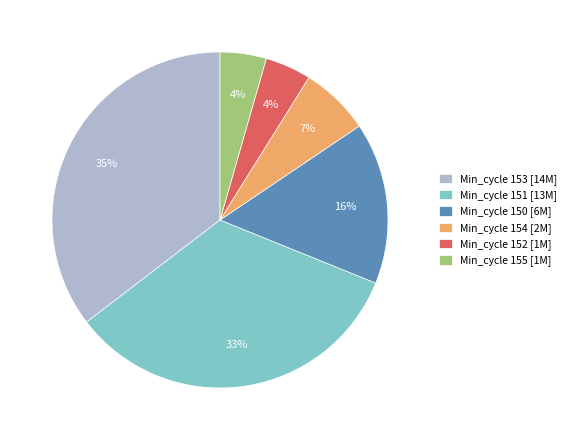

Do Min_cycle 151 [13M] and Min_cycle 152 [1M] together represent more than half of the pie?

No